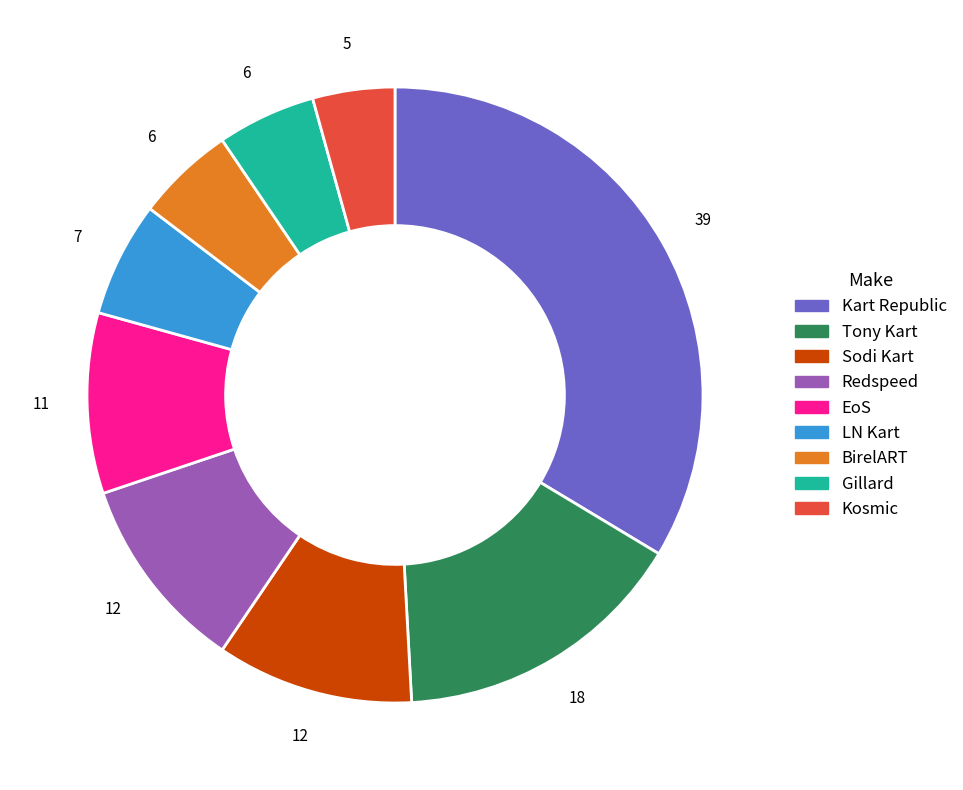

Is there any slice that represents more than half of the pie?

No